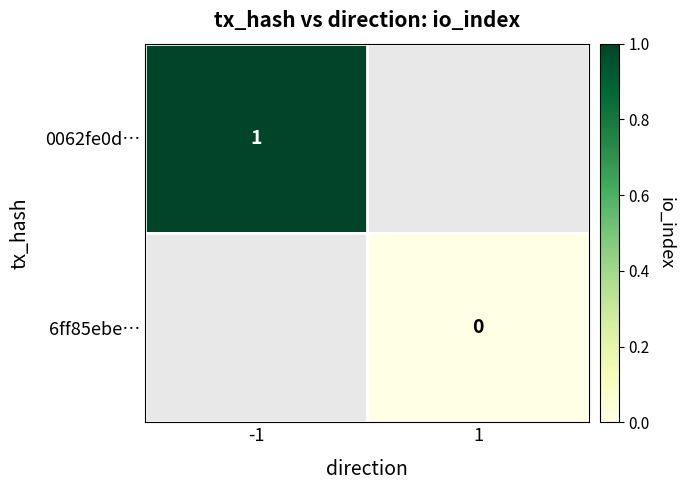

The value of 0062fe0d… at -1 is 2. True or false?

False